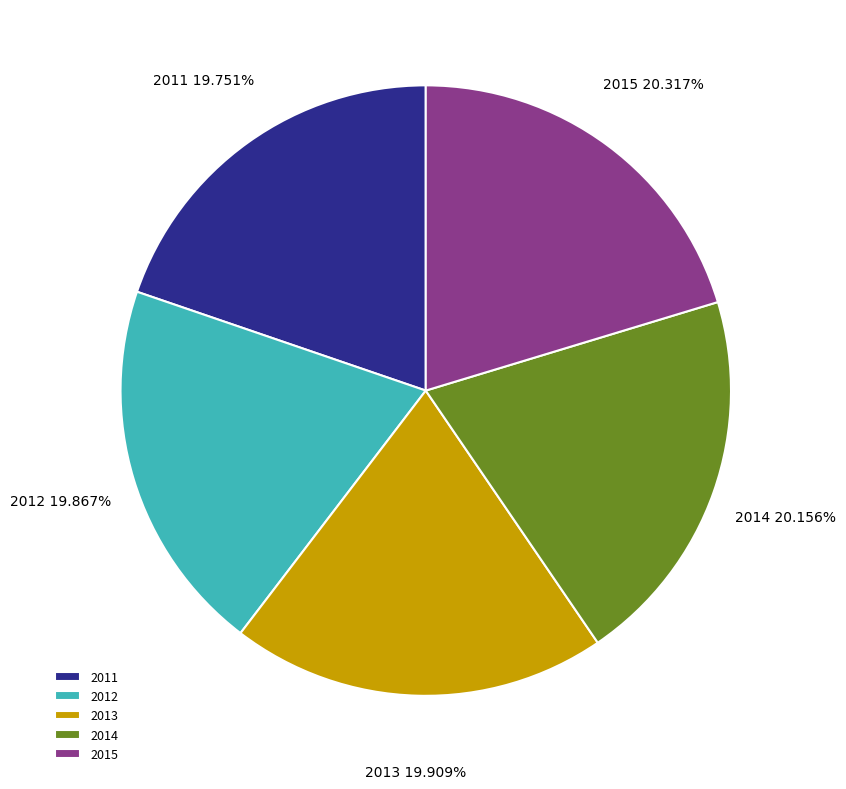

What is the ratio of the value at 2013 to the value at 2014?

1.0